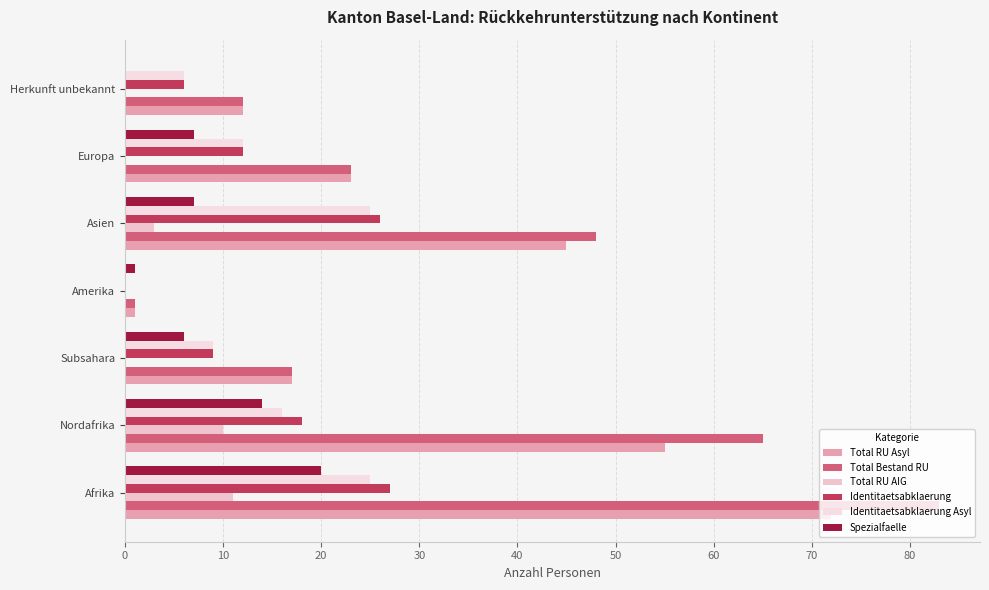

How many data points does each series have?

7